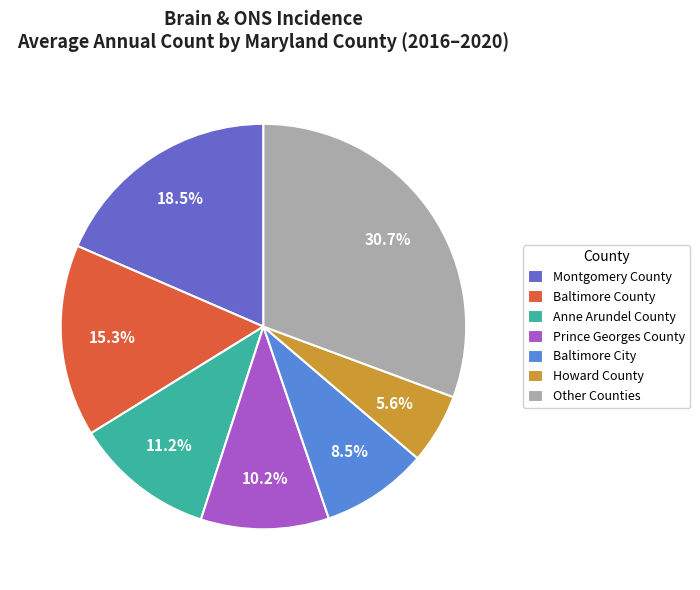

Does Prince Georges County account for over 50% of the chart?

No